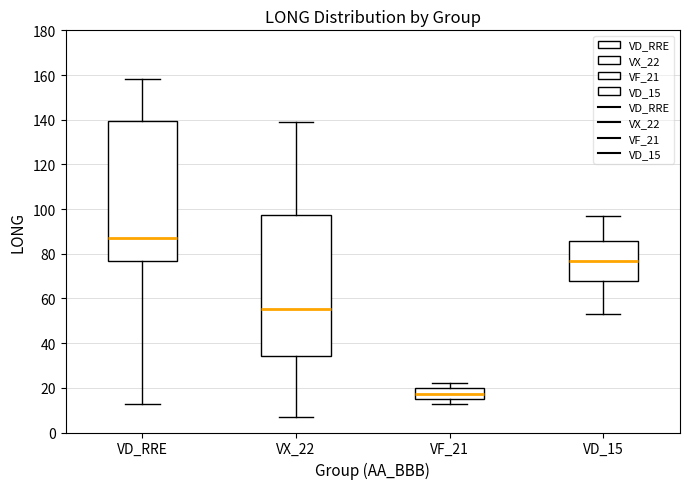

Reading left to right, transcribe this box plot: for each box, give where its median line is, the range the box spans, and where its two whiskers end, as read against the y-axis. The values are not printed on the chart, so give them approximately, as read against the axis.

VD_RRE: median 88, box 76 to 140, whiskers 12 to 158
VX_22: median 56, box 34 to 98, whiskers 6 to 138
VF_21: median 18, box 16 to 20, whiskers 12 to 22
VD_15: median 76, box 68 to 86, whiskers 54 to 96